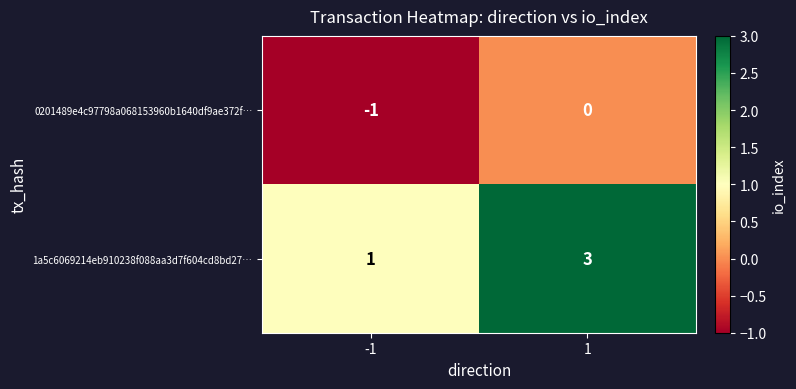

What is the sum of all 1a5c6069214eb910238f088aa3d7f604cd8bd27… values?

4